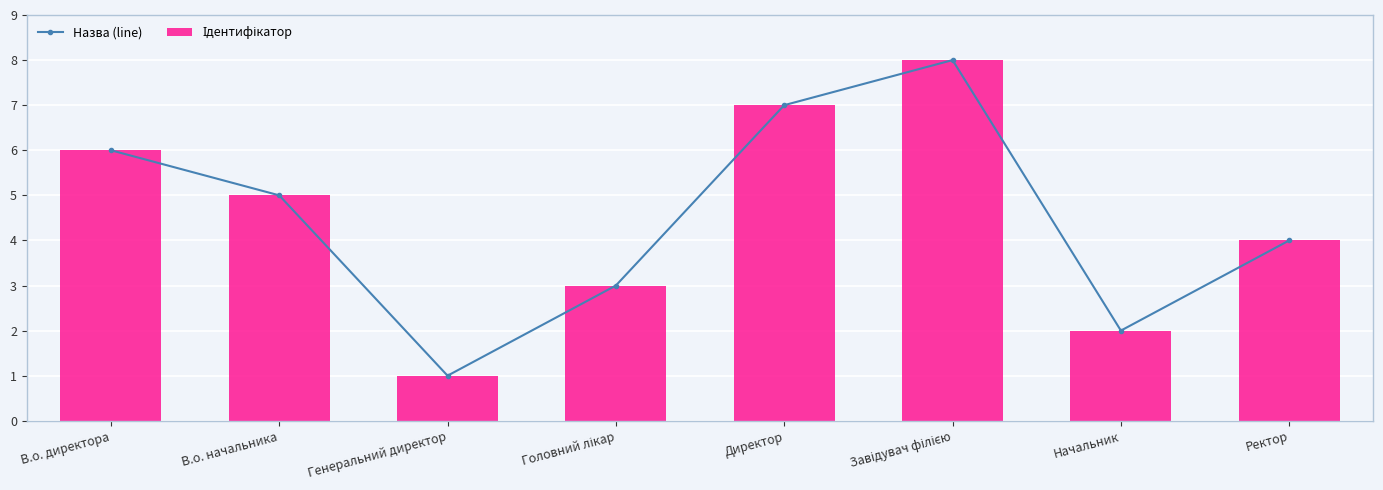

Between Головний лікар and Ректор, which series saw the biggest shift?

Назва (line)